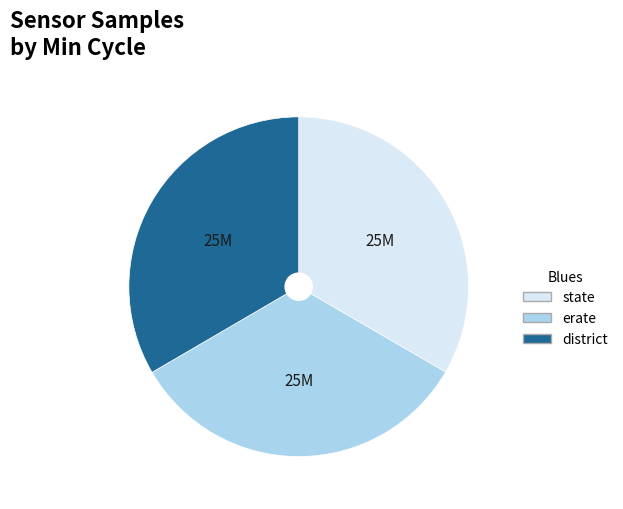

Is there any slice that represents more than half of the pie?

No